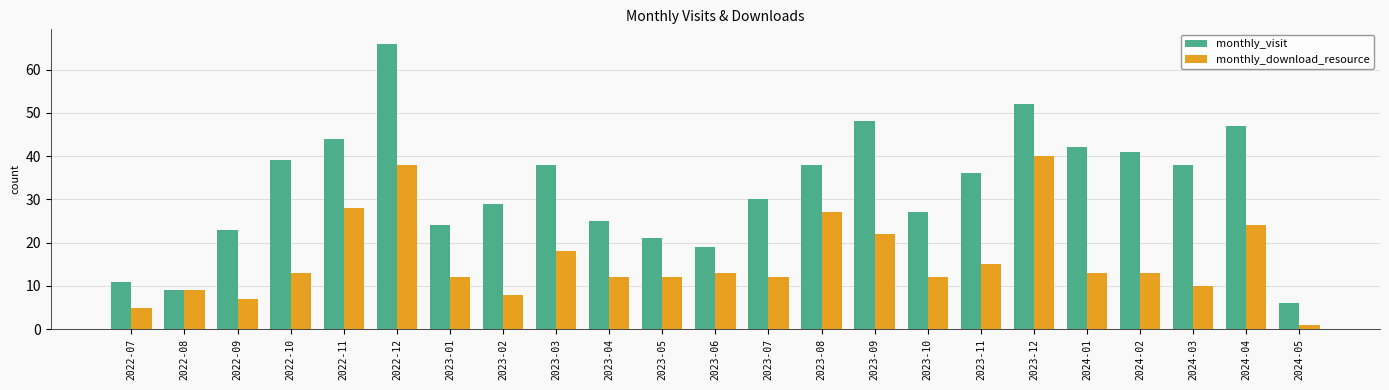

At which category is the sum across all series the highest?

2022-12